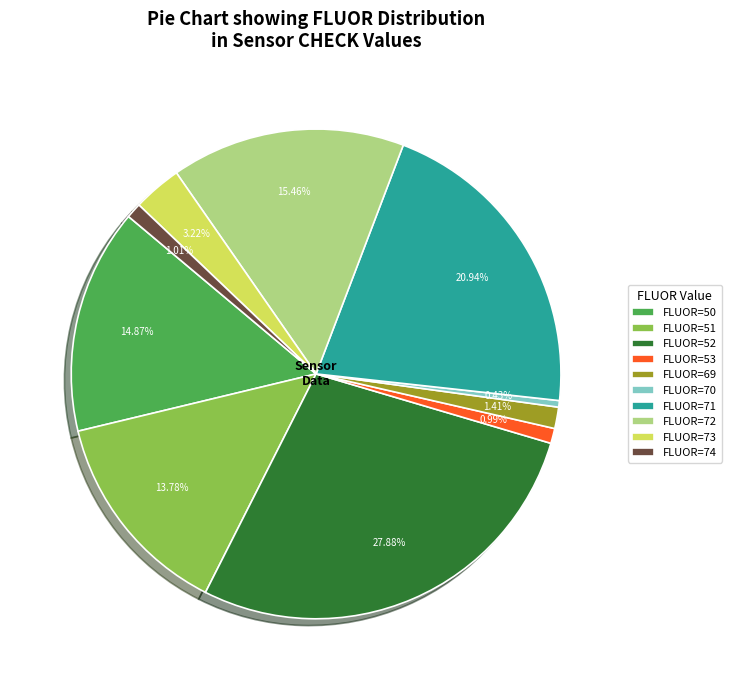

Which has a higher value, FLUOR=72 or FLUOR=53?

FLUOR=72